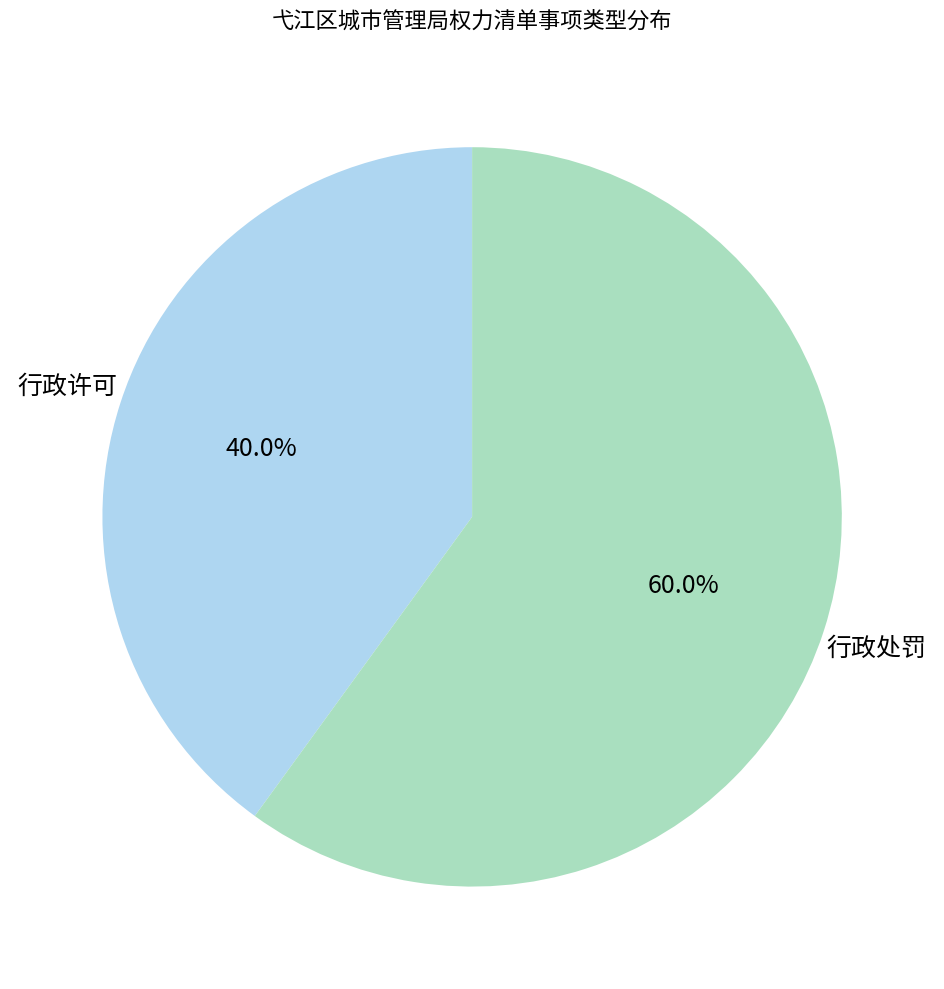

Do 行政许可 and 行政处罚 together represent more than half of the pie?

Yes